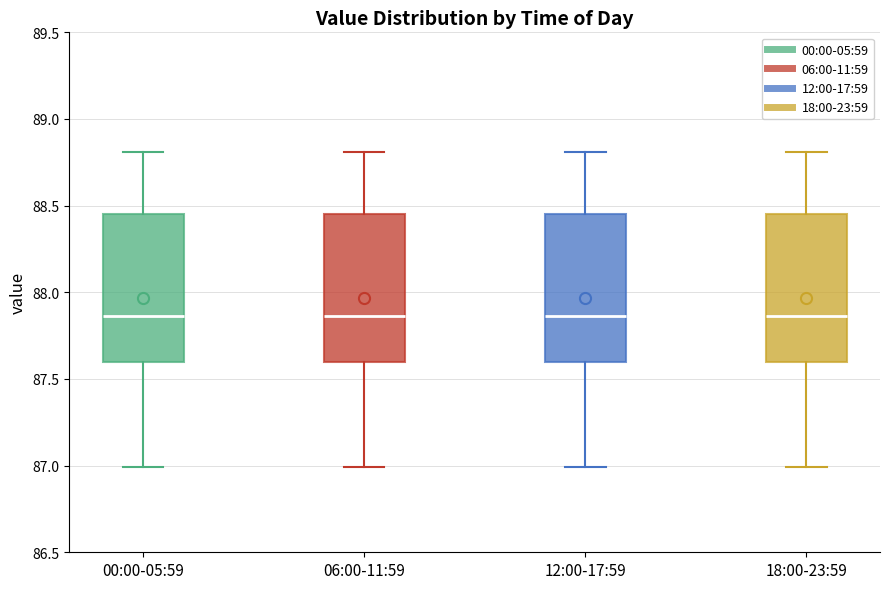

Reading left to right, read every box against the y-axis: the position of its median line, the range the box covers, and the ends of its whiskers. The values are not printed on the chart, so give them approximately, as read against the axis.

00:00-05:59: median 87.85, box 87.60 to 88.45, whiskers 87.00 to 88.80
06:00-11:59: median 87.85, box 87.60 to 88.45, whiskers 87.00 to 88.80
12:00-17:59: median 87.85, box 87.60 to 88.45, whiskers 87.00 to 88.80
18:00-23:59: median 87.85, box 87.60 to 88.45, whiskers 87.00 to 88.80